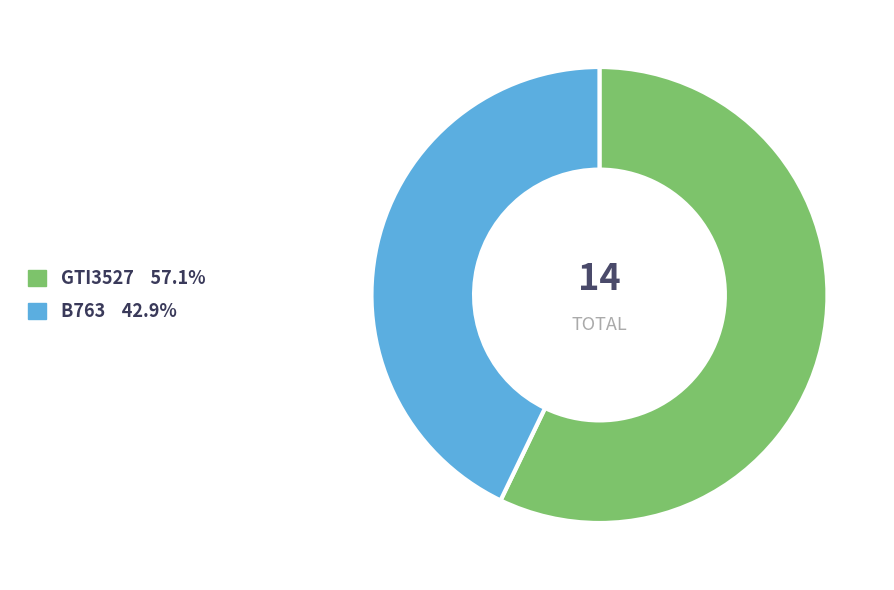

Do GTI3527 and B763 together represent more than half of the pie?

Yes